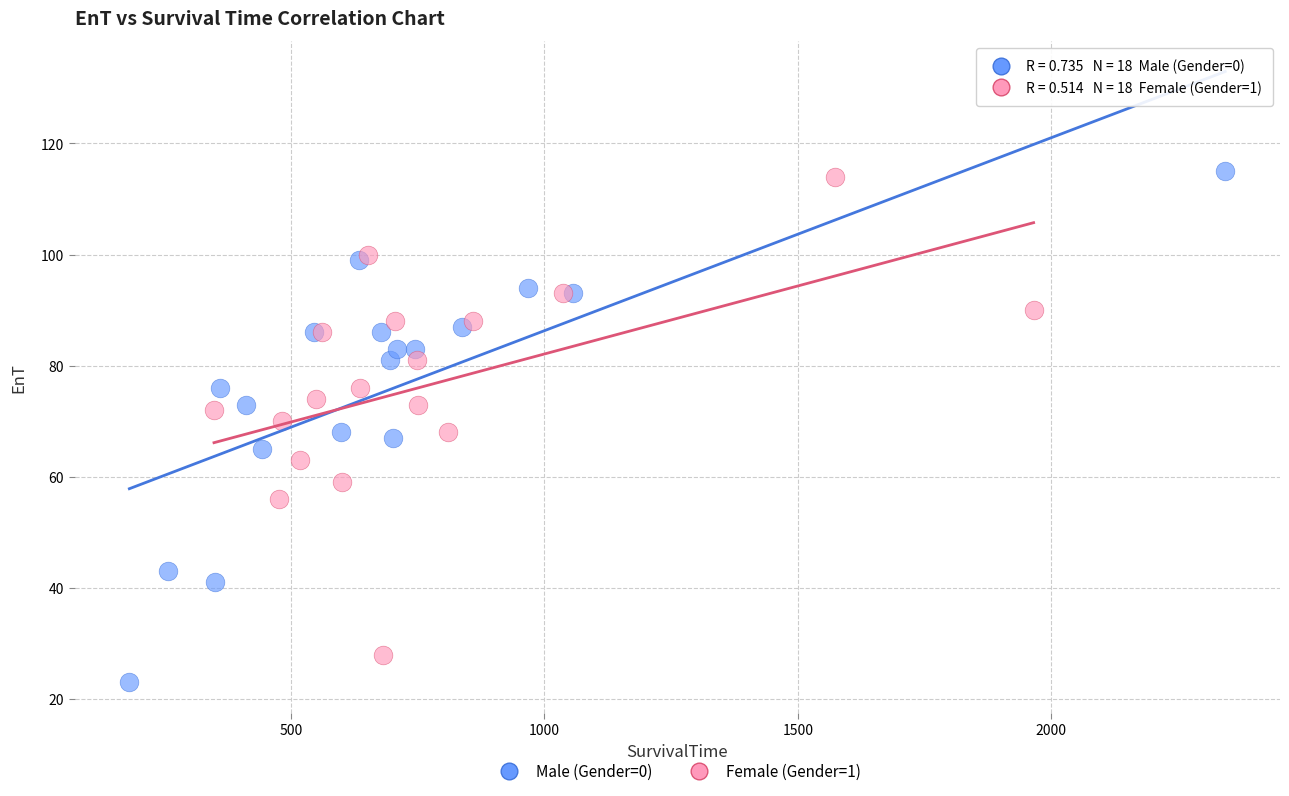

Which series reaches the minimum Y coordinate?

Male (Gender=0)